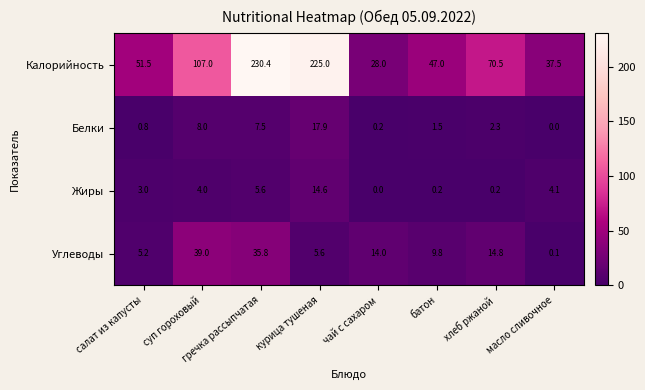

What is the difference between the maximum and minimum values in the Белки series?

17.9